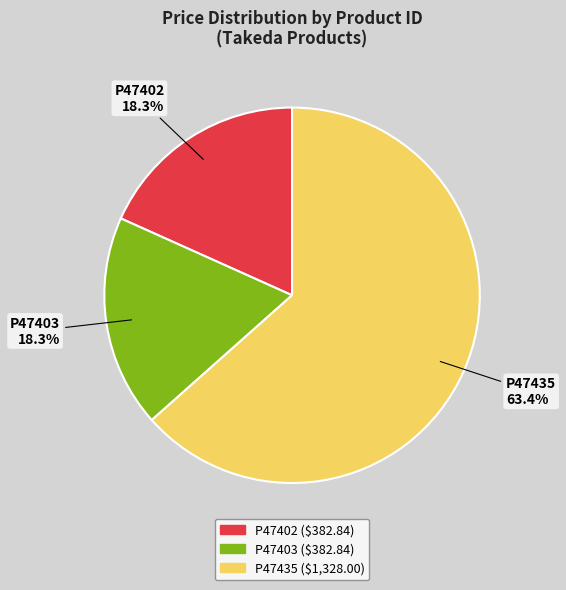

Combined, what portion of the pie is P47403 and P47402?

36.6%